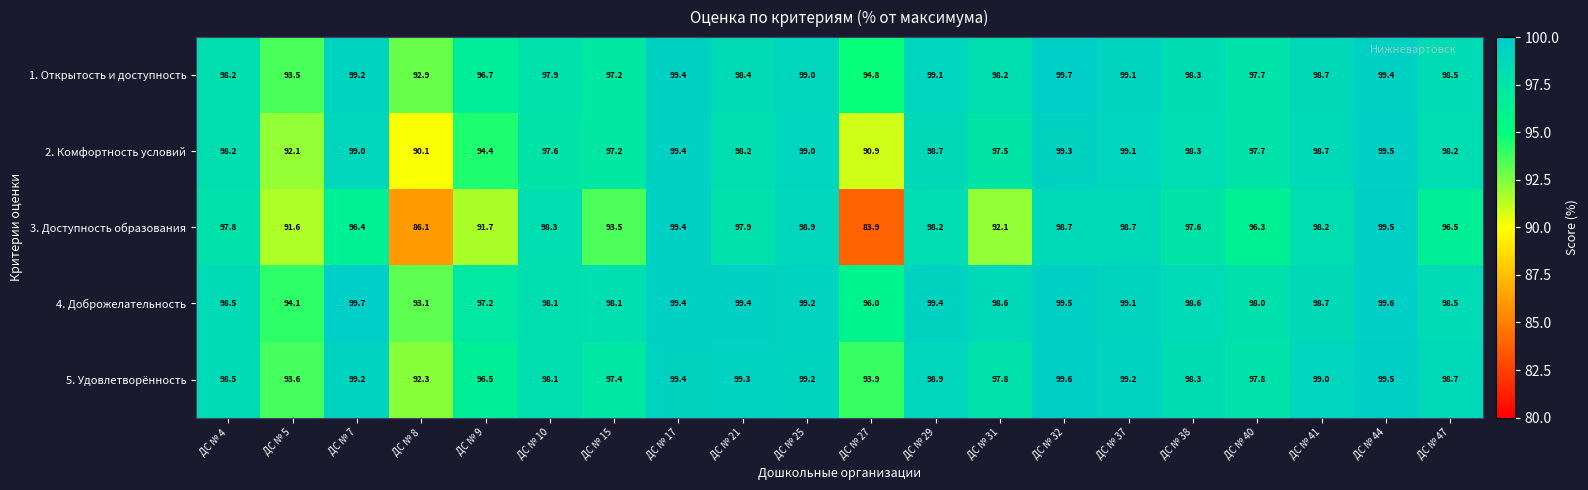

The 5. Удовлетворённость series shows 35.9 at ДС № 15. True or false?

False